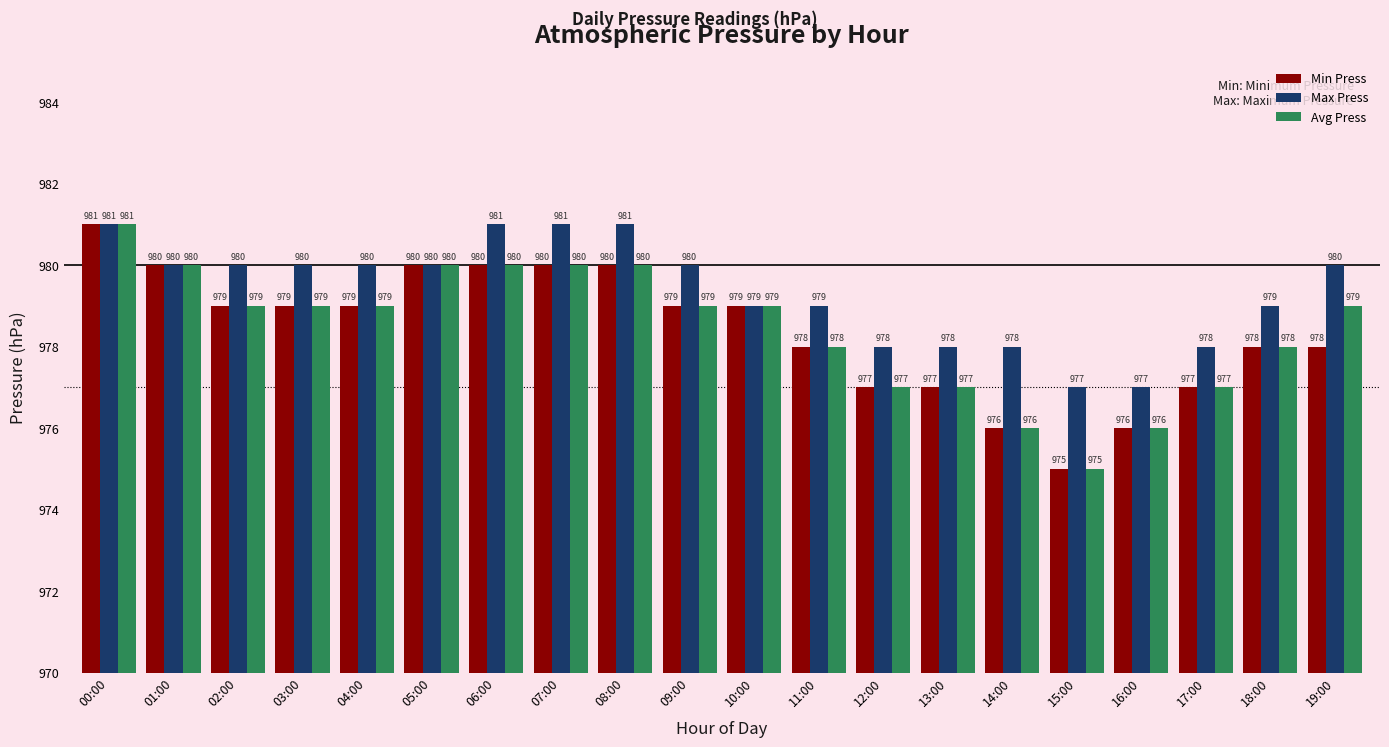

Reading left to right, list all the values displayed in this chart.

Min Press: 981	980	979	979	979	980	980	980	980	979	979	978	977	977	976	975	976	977	978	978
Max Press: 981	980	980	980	980	980	981	981	981	980	979	979	978	978	978	977	977	978	979	980
Avg Press: 981	980	979	979	979	980	980	980	980	979	979	978	977	977	976	975	976	977	978	979